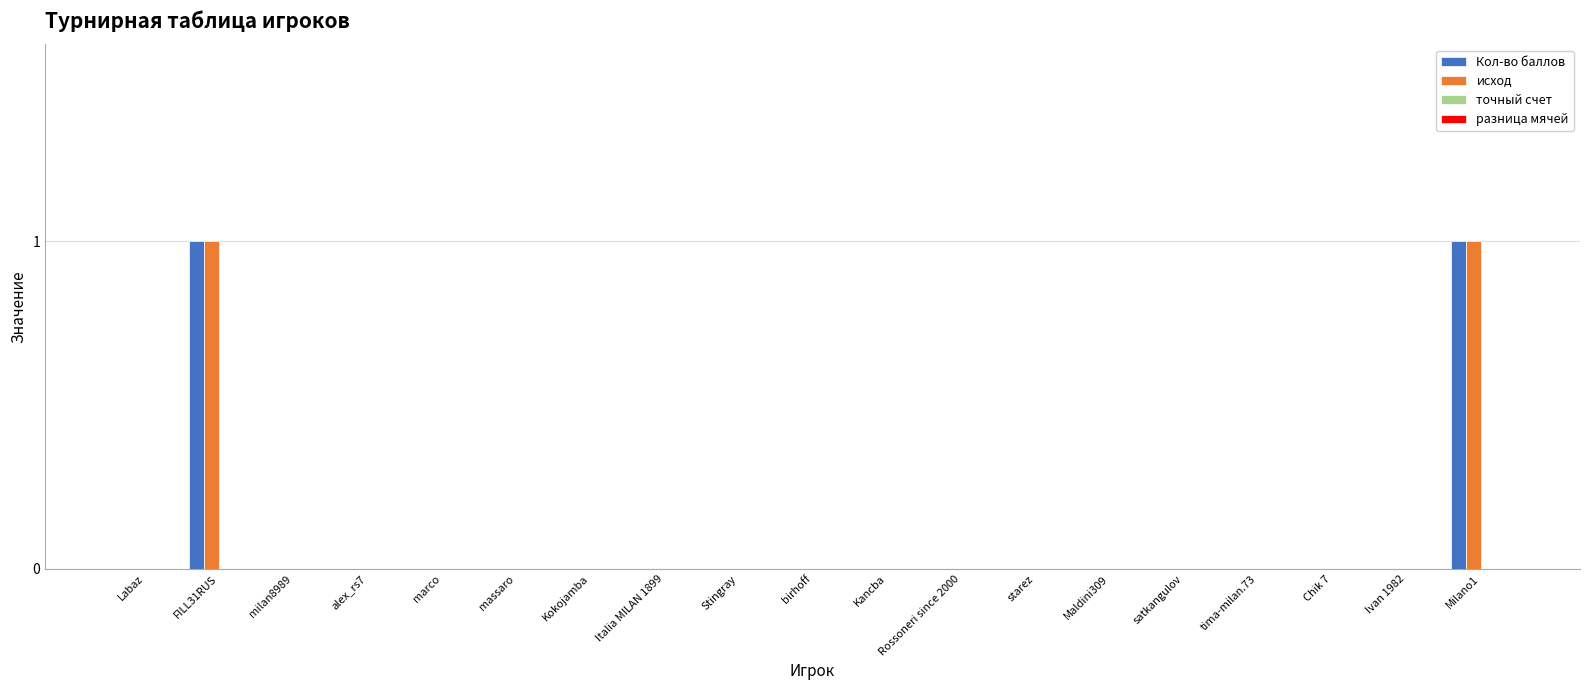

What is the highest value of the Кол-во баллов series?

1